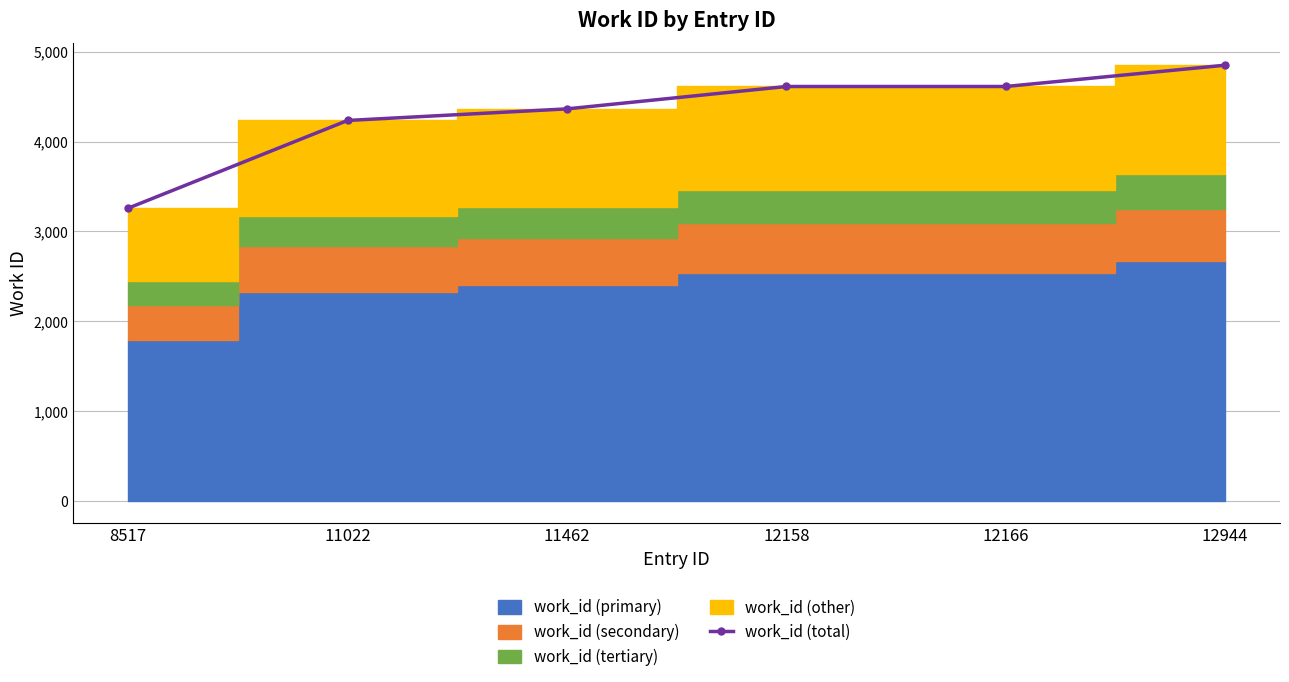

True or false: the data has more than 2 interior local peaks.

False